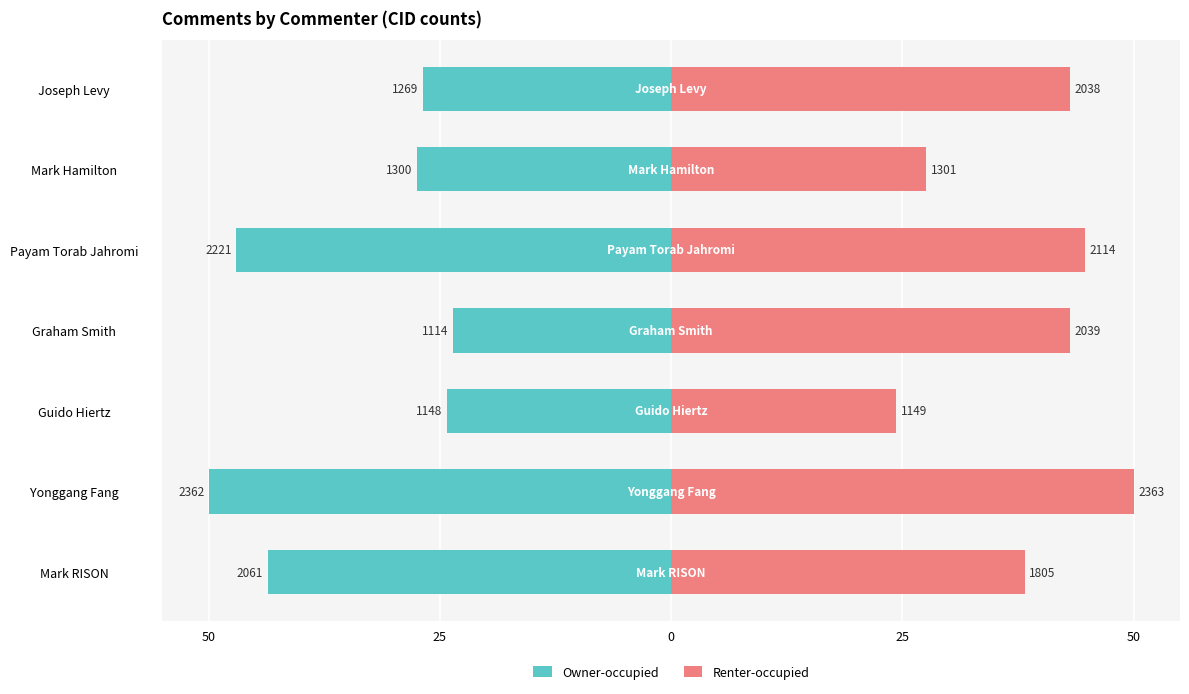

Rank the series at Yonggang Fang from lowest to highest value.

Owner-occupied, Renter-occupied